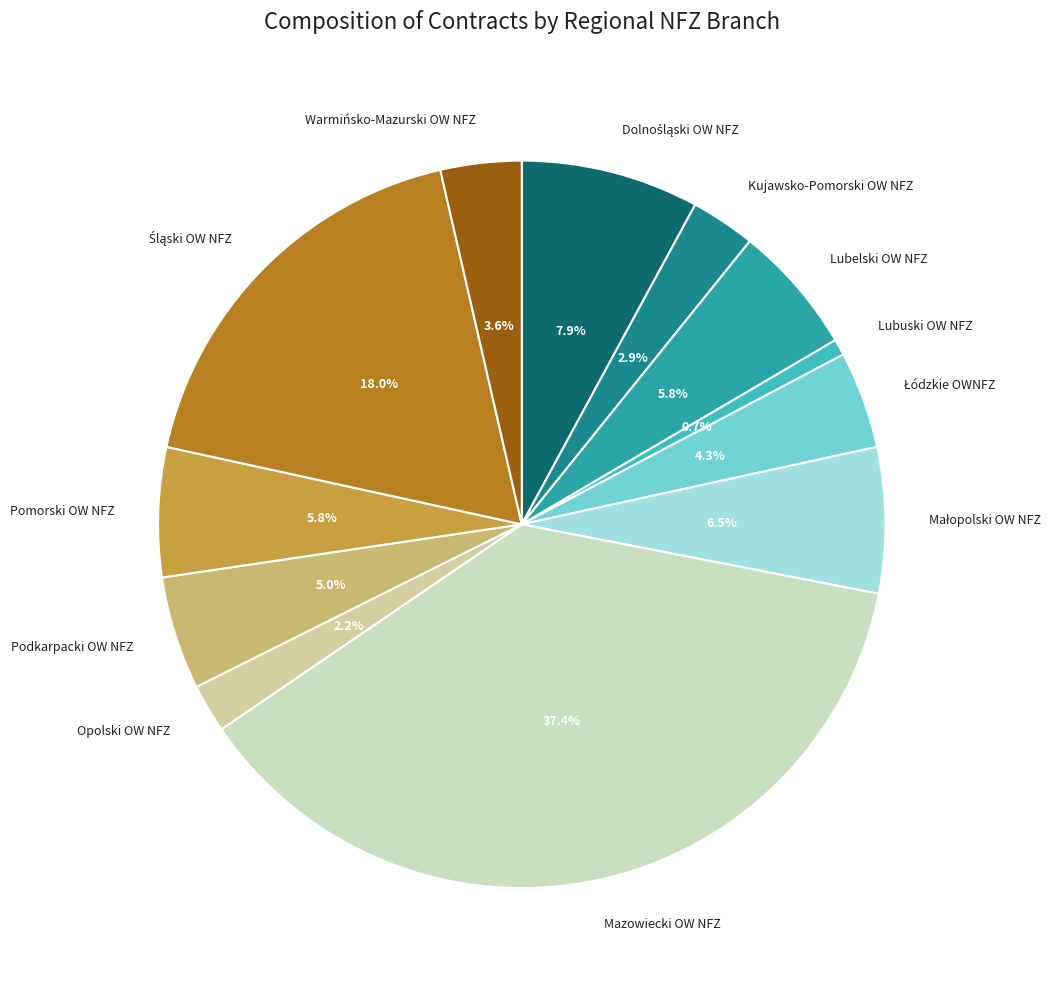

Combined, do Lubuski OW NFZ and Mazowiecki OW NFZ account for over 50%?

No